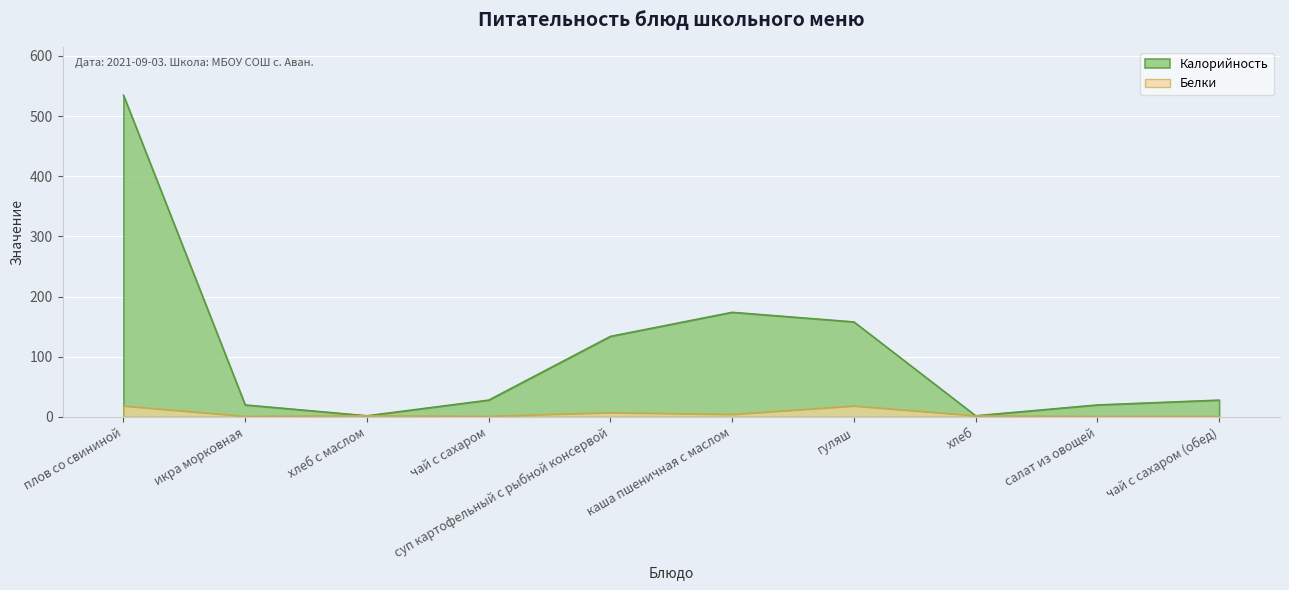

Rank the categories by Калорийность value from highest to lowest.

плов со свининой, каша пшеничная с маслом, гуляш, суп картофельный с рыбной консервой, чай с сахаром, чай с сахаром (обед), икра морковная, салат из овощей, хлеб с маслом, хлеб